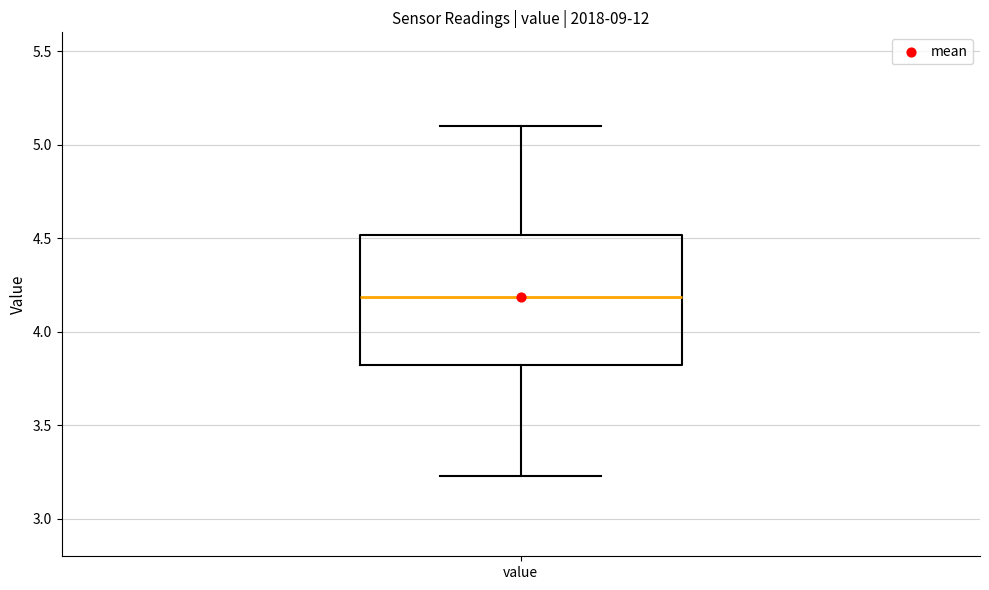

Where does the lower whisker of the box for value end on the y-axis? The values are not printed on the chart, so give them approximately, as read against the axis.

3.25